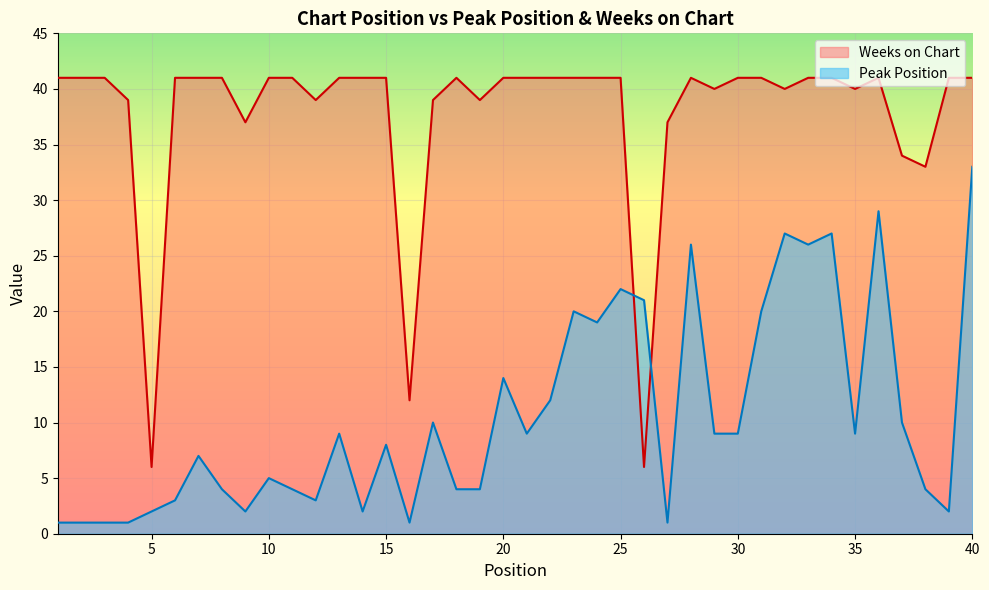

Is the value of Peak Position at 28 greater than the value of Weeks on Chart at 22?

No